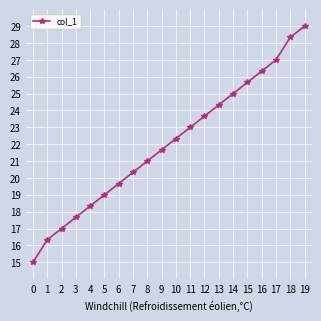

Rank the categories by value from highest to lowest.

19, 18, 17, 16, 15, 14, 13, 12, 11, 10, 9, 8, 7, 6, 5, 4, 3, 2, 1, 0